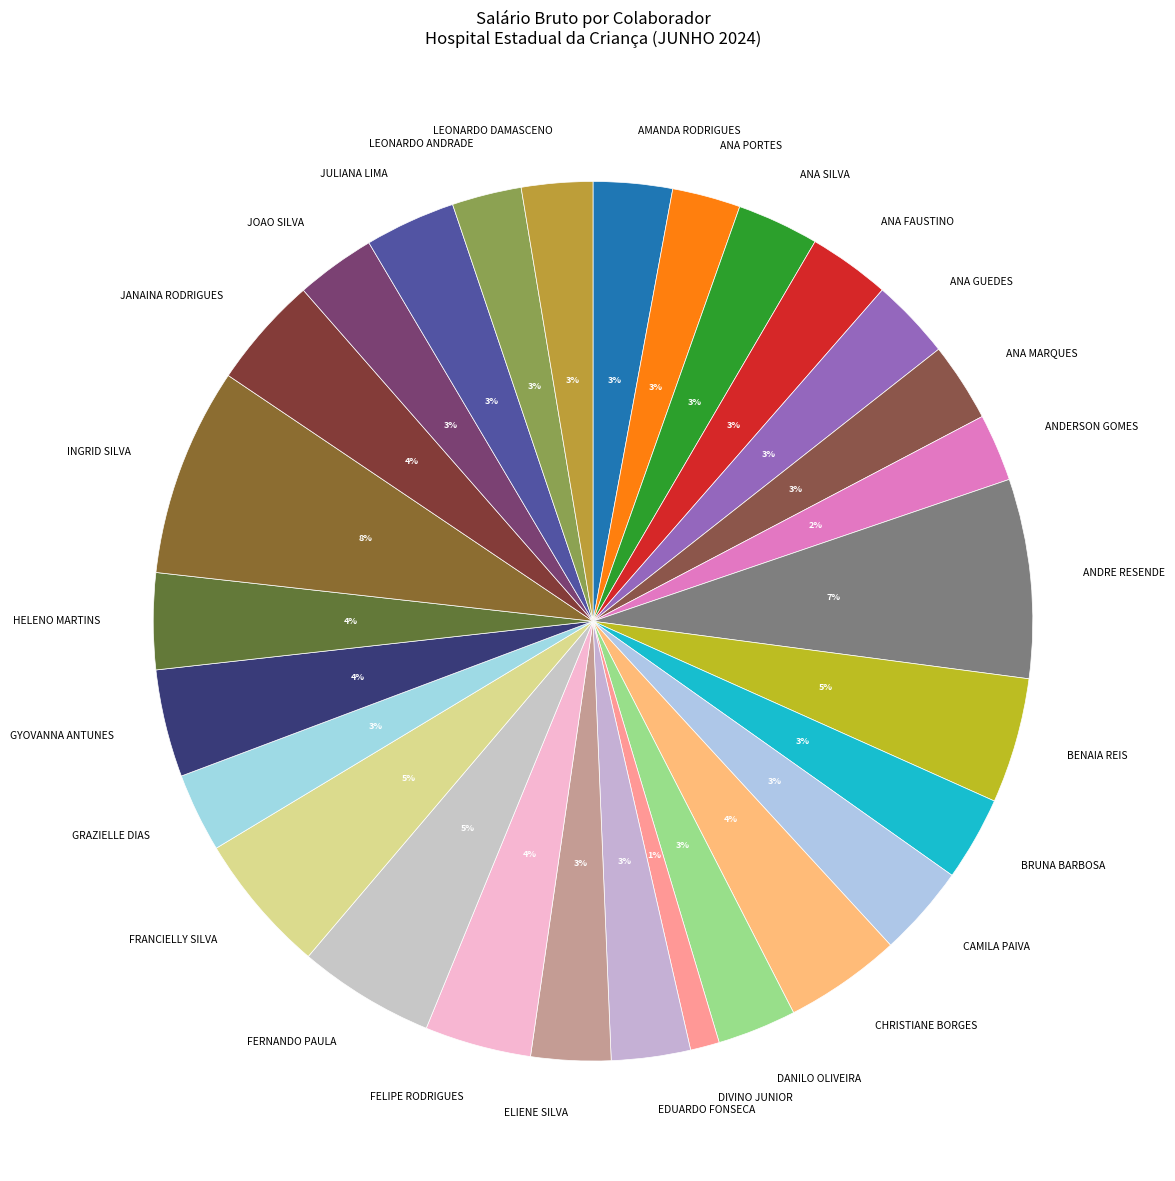

Does BENAIA REIS account for over 50% of the chart?

No